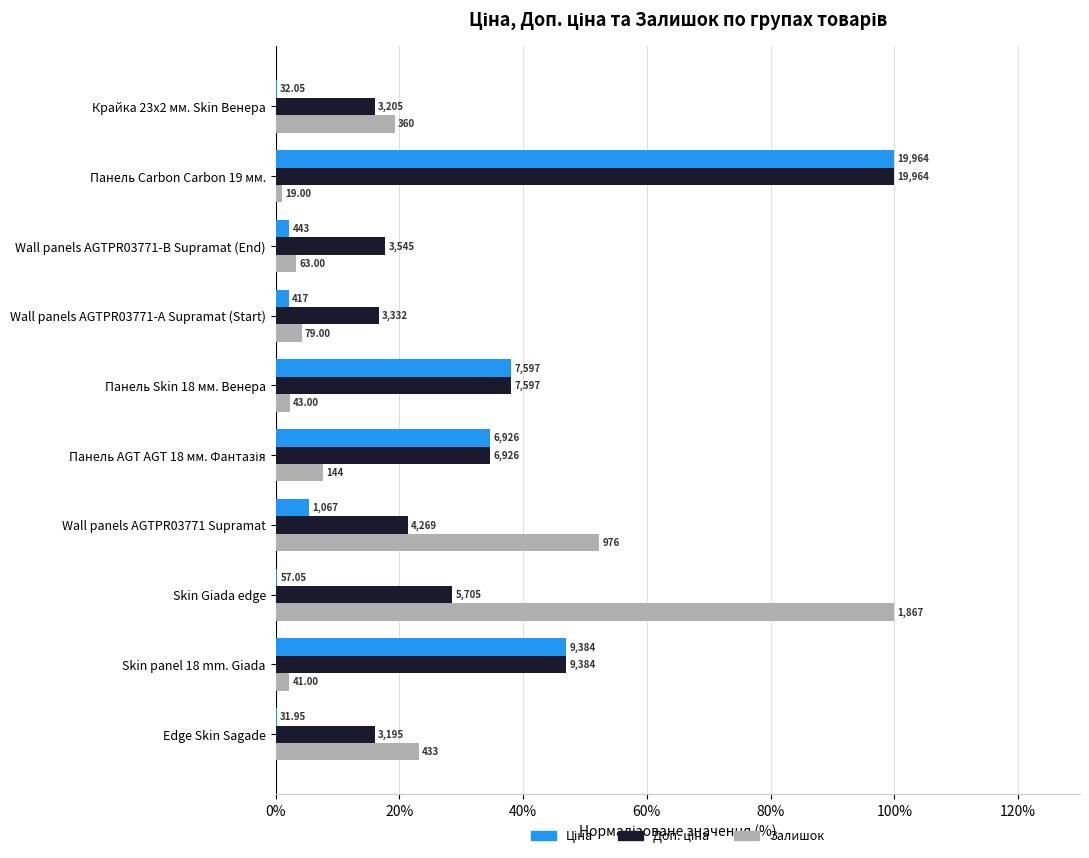

At how many categories does at least one series exceed 8?

10